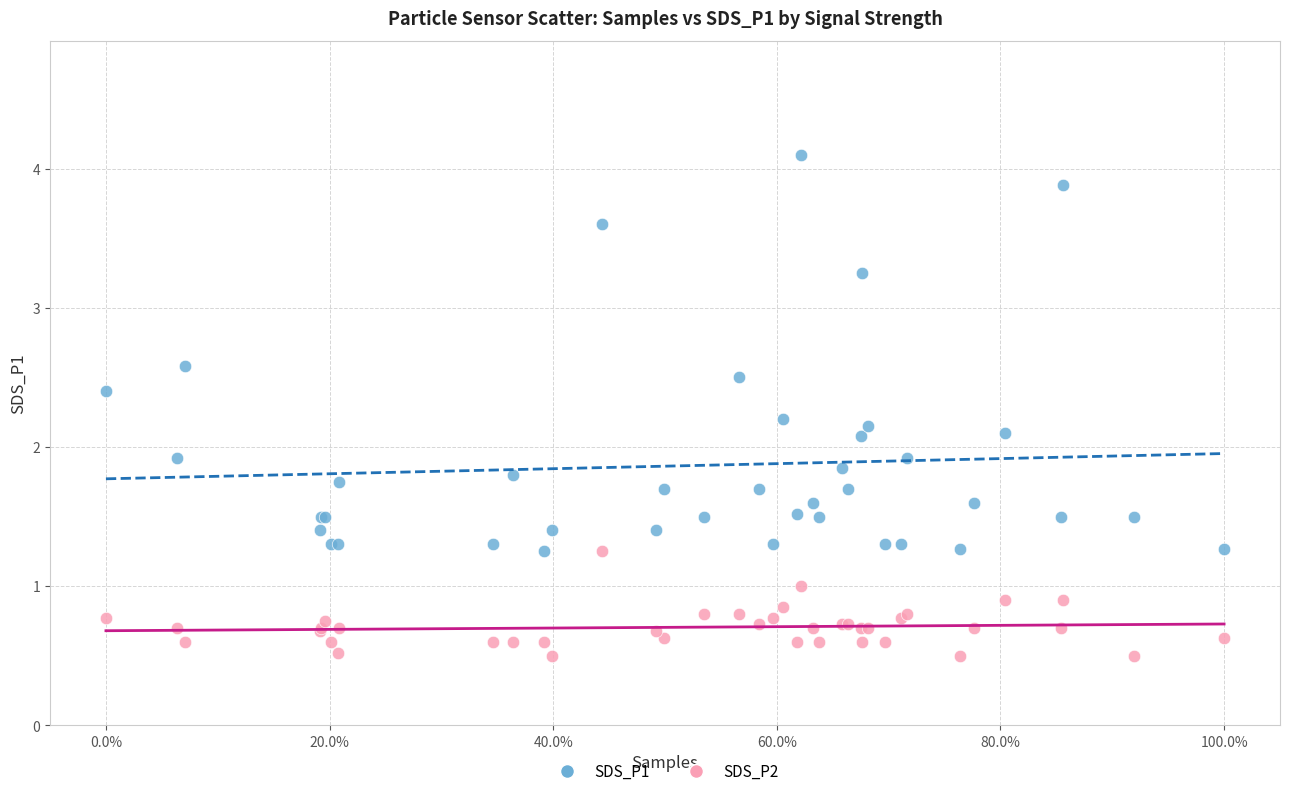

Which series reaches the maximum Y coordinate?

SDS_P1